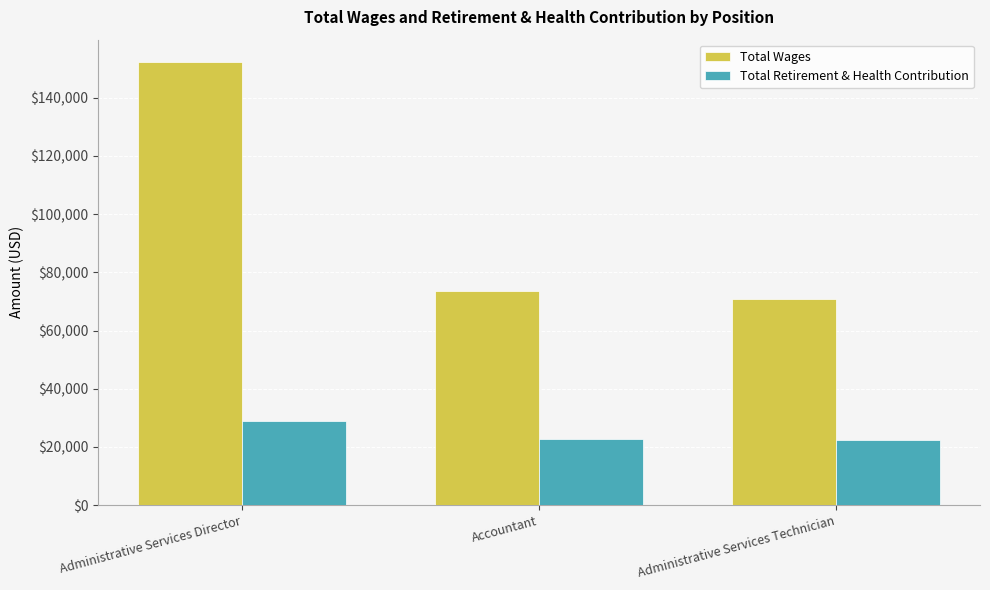

Which series has the largest total across all categories?

Total Wages